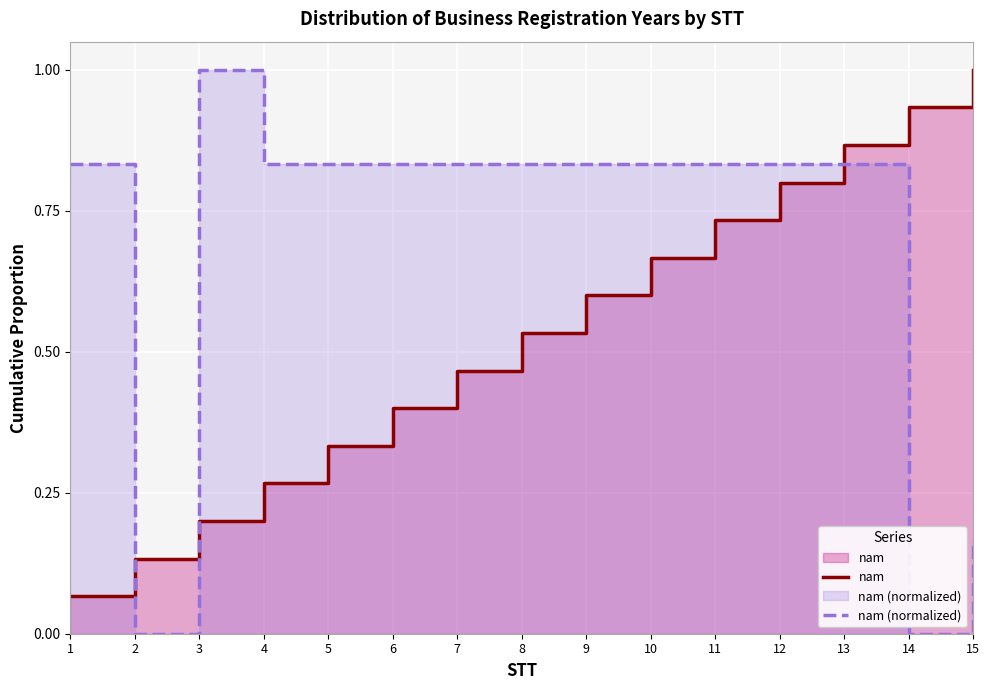

The nam series shows 0.2 at 13. True or false?

False